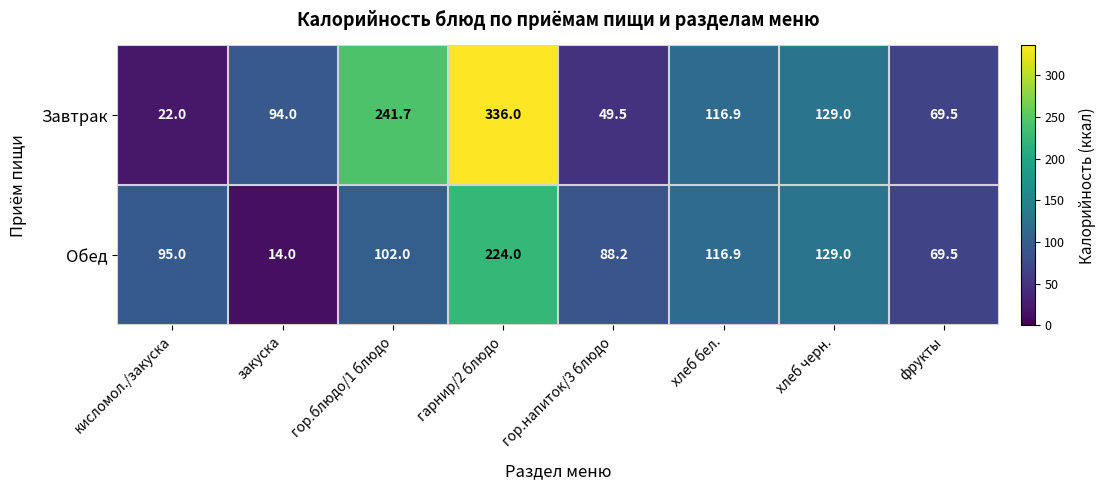

Reading left to right, what are all the values shown in this chart?

Завтрак: кисломол./закуска=22.0	закуска=94.0	гор.блюдо/1 блюдо=241.7	гарнир/2 блюдо=336.0	гор.напиток/3 блюдо=49.5	хлеб бел.=116.9	хлеб черн.=129.0	фрукты=69.5
Обед: кисломол./закуска=95.0	закуска=14.0	гор.блюдо/1 блюдо=102.0	гарнир/2 блюдо=224.0	гор.напиток/3 блюдо=88.2	хлеб бел.=116.9	хлеб черн.=129.0	фрукты=69.5